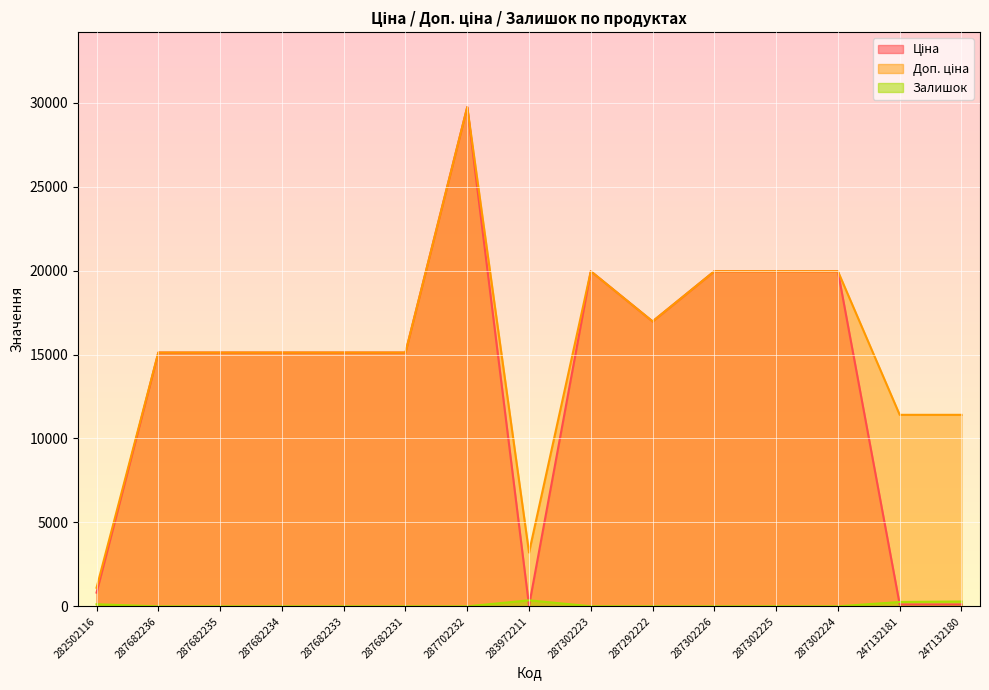

How many times do Залишок and Ціна cross each other?

3